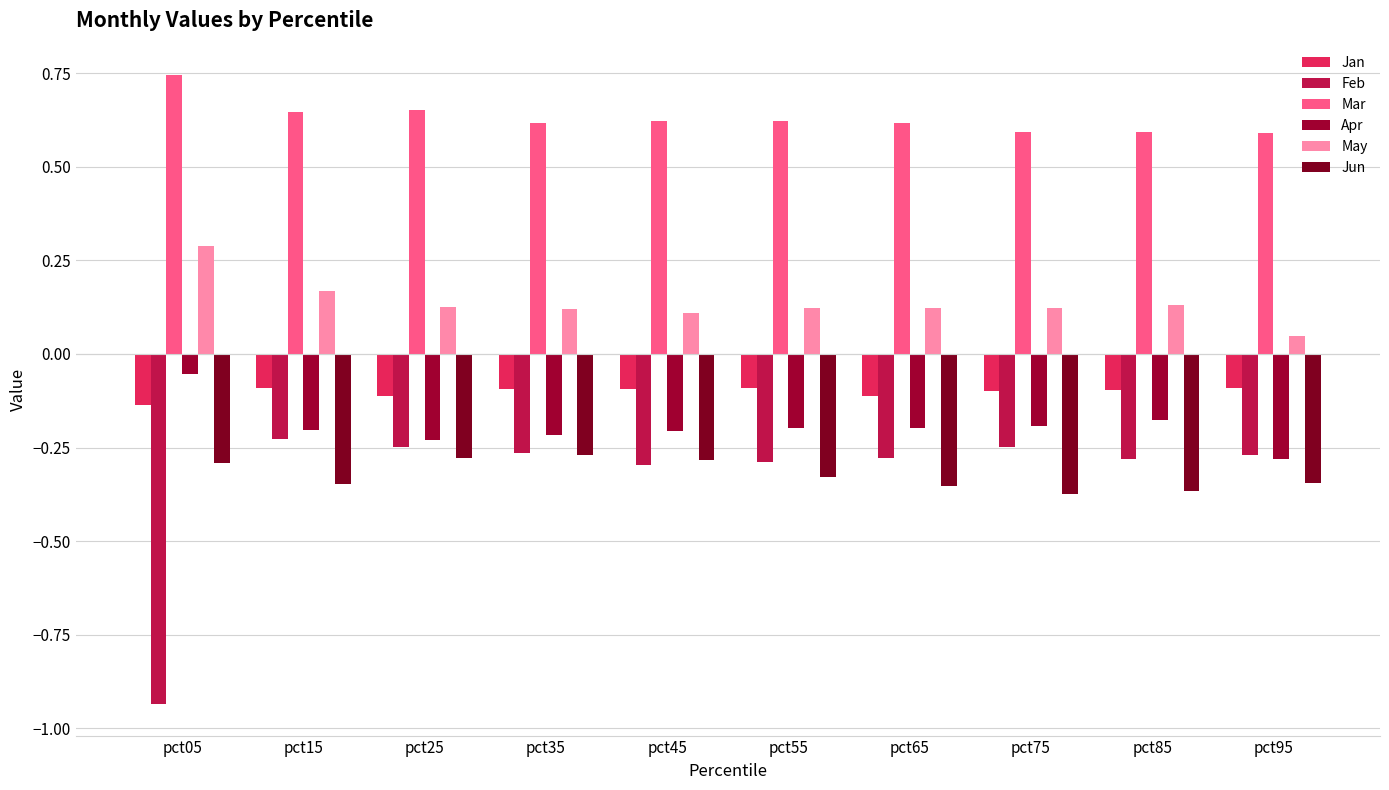

The value of Jan at pct15 is -0.0. True or false?

False